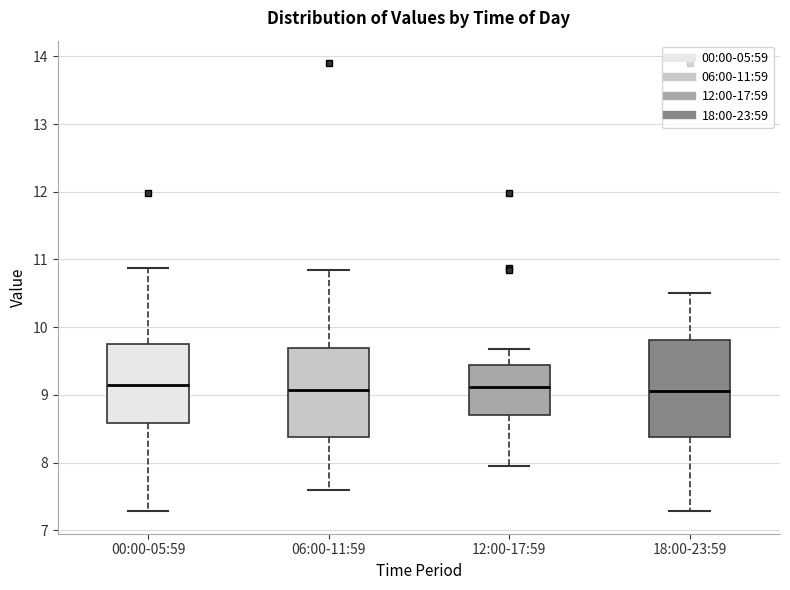

Which box is the tallest, from its lower edge to its upper edge?

18:00-23:59